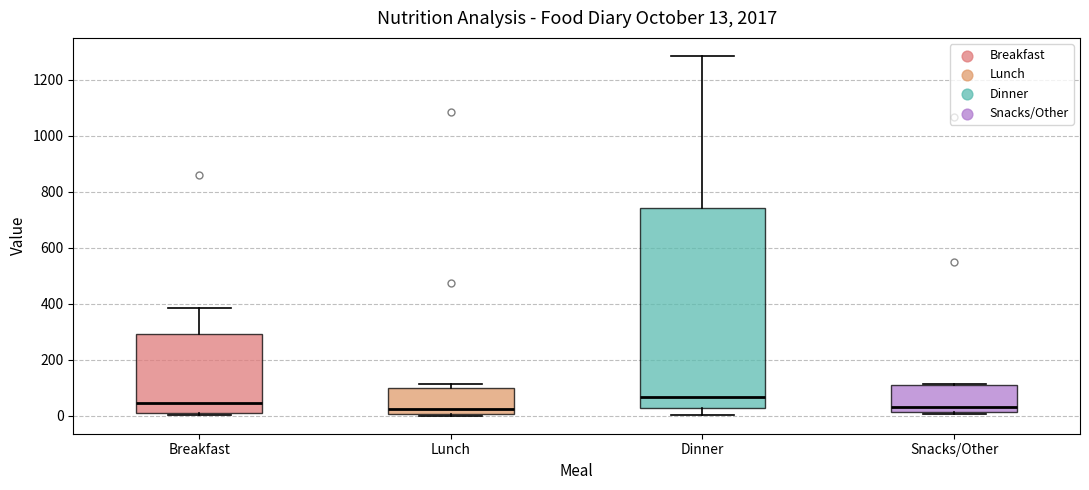

Comparing the boxes themselves (not the whiskers), which one is the tallest?

Dinner